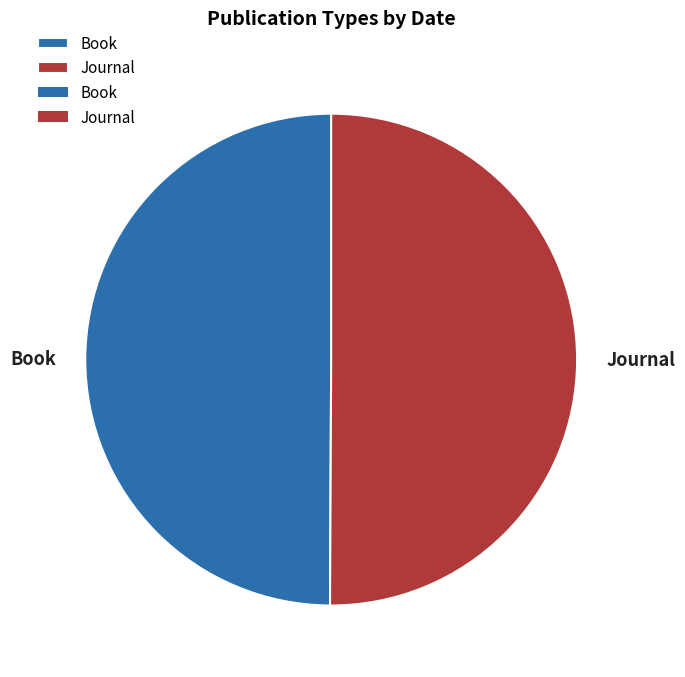

How many slices are in this pie chart?

2